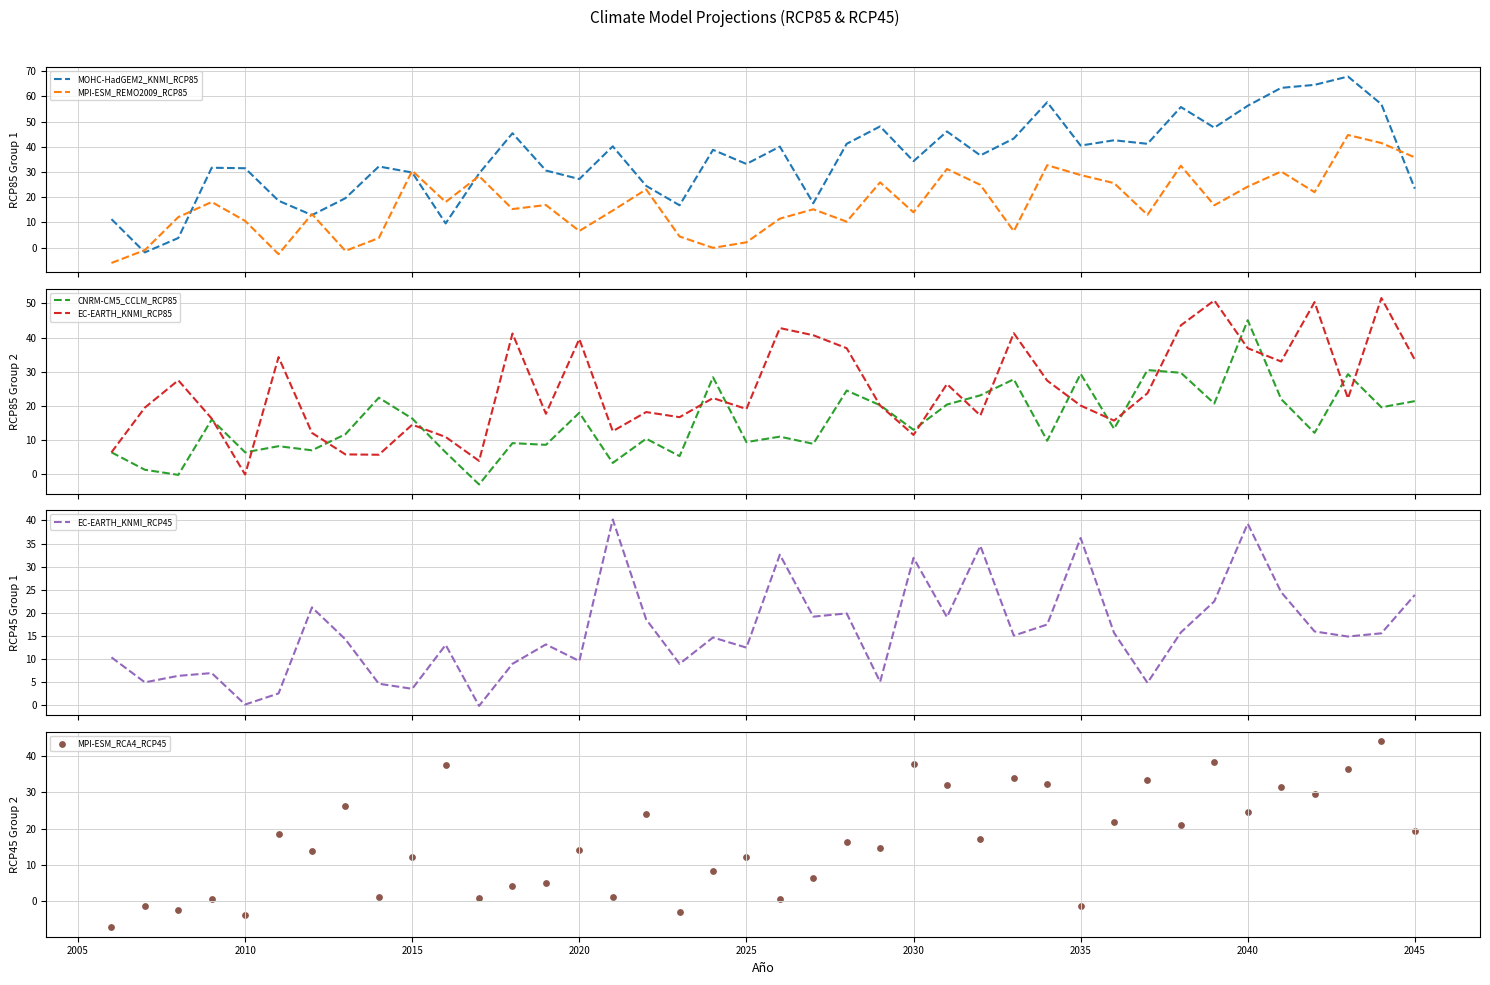

Which series has the largest total across all categories?

MOHC-HadGEM2_KNMI_RCP85